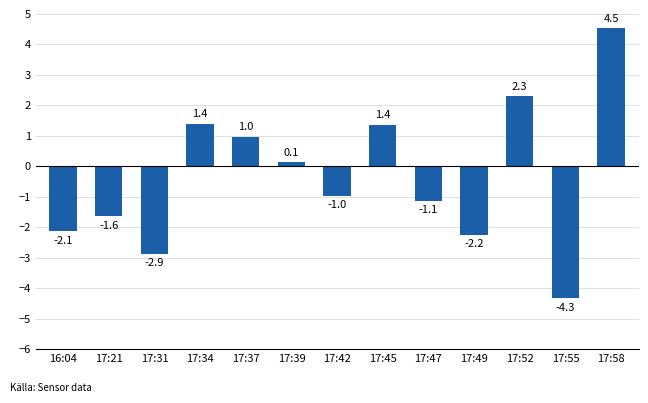

Where does the data first go above 0?

17:34